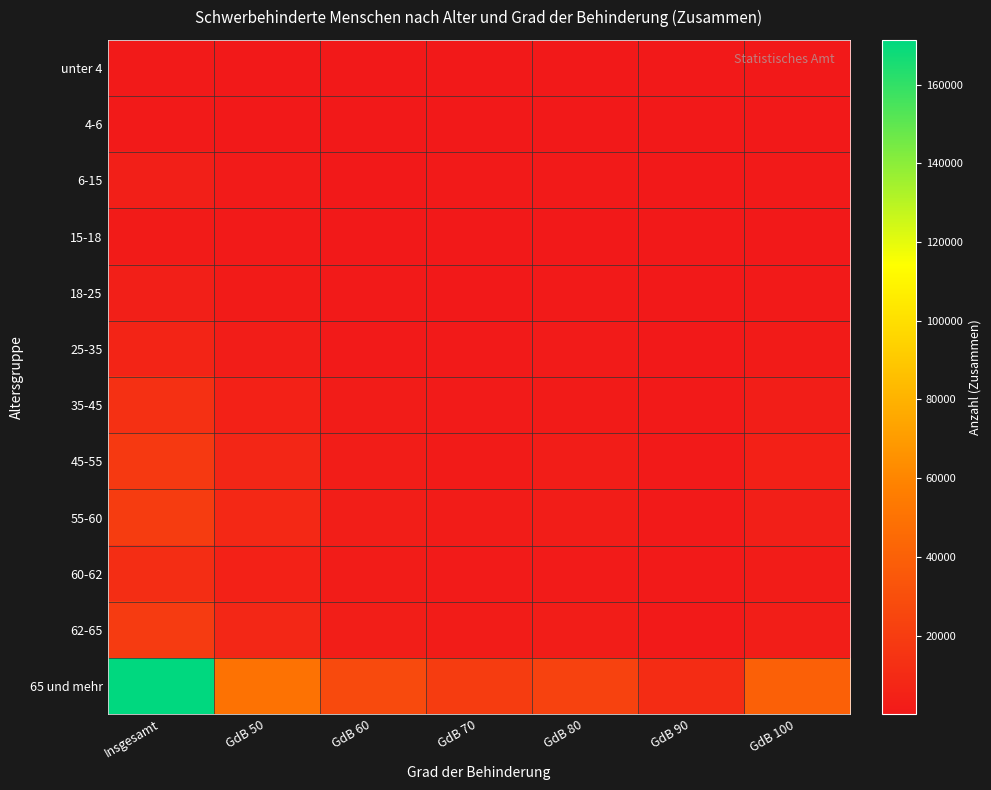

Between GdB 70 and GdB 90, which is larger?

GdB 70